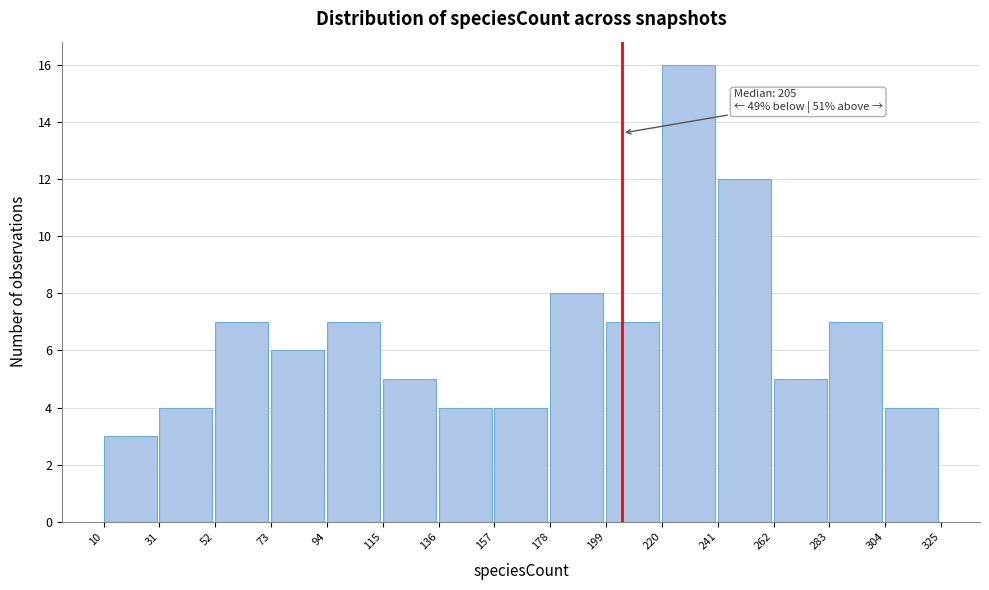

Over which range of the x-axis is the bar tallest?

220 to 241